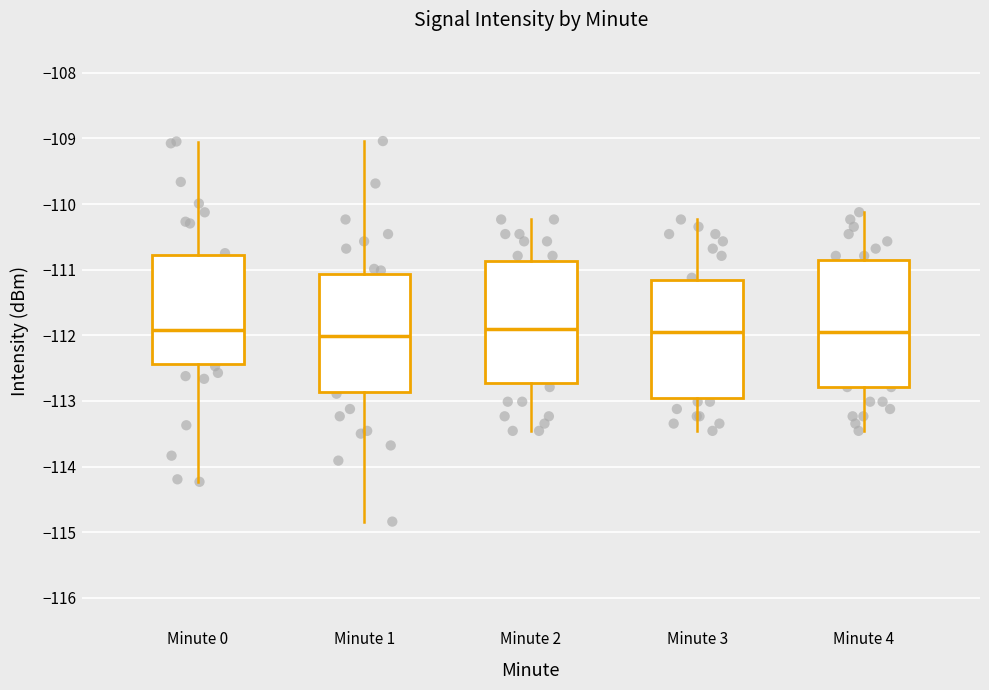

Reading left to right, transcribe this box plot: for each box, give where its median line is, the range the box spans, and where its two whiskers end, as read against the y-axis. The values are not printed on the chart, so give them approximately, as read against the axis.

Minute 0: median -111.9, box -112.4 to -110.8, whiskers -114.2 to -109.0
Minute 1: median -112.0, box -112.9 to -111.1, whiskers -114.8 to -109.0
Minute 2: median -111.9, box -112.7 to -110.9, whiskers -113.5 to -110.2
Minute 3: median -112.0, box -113.0 to -111.2, whiskers -113.5 to -110.2
Minute 4: median -112.0, box -112.8 to -110.8, whiskers -113.5 to -110.1